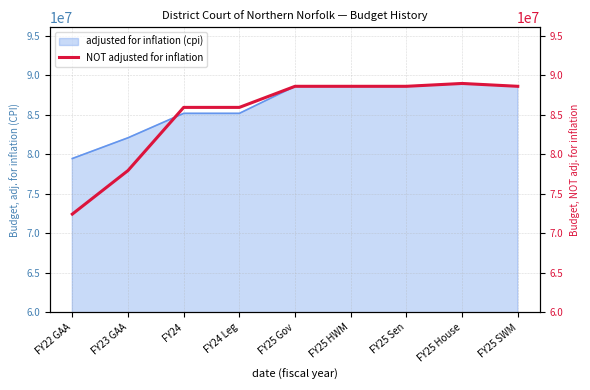

List the labels in order of value, largest first.

FY25 House, FY25 Gov, FY25 HWM, FY25 Sen, FY25 SWM, FY24, FY24 Leg, FY23 GAA, FY22 GAA